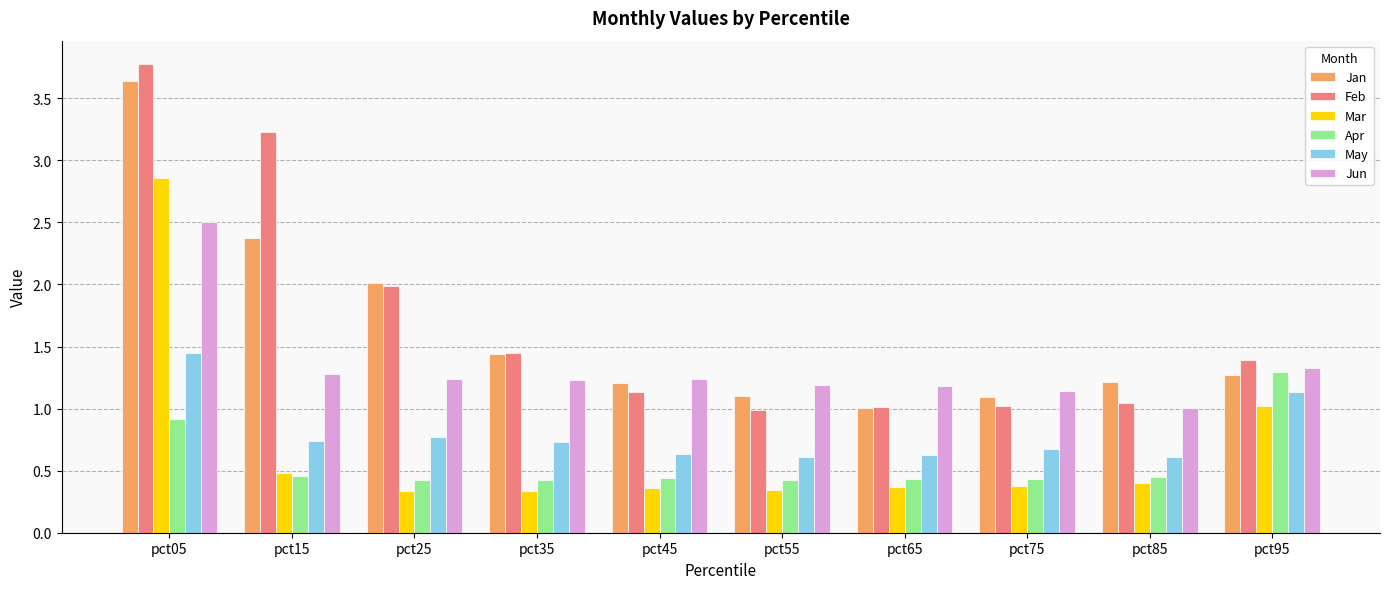

What is the difference between the maximum and minimum values in the Mar series?

2.5